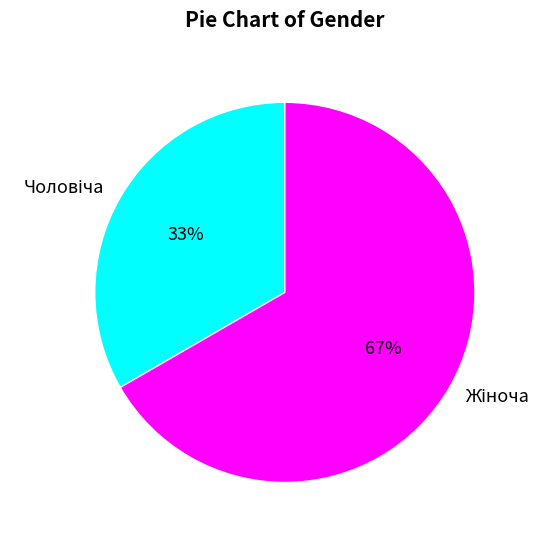

To the nearest percent, what is the average slice percentage?

50%